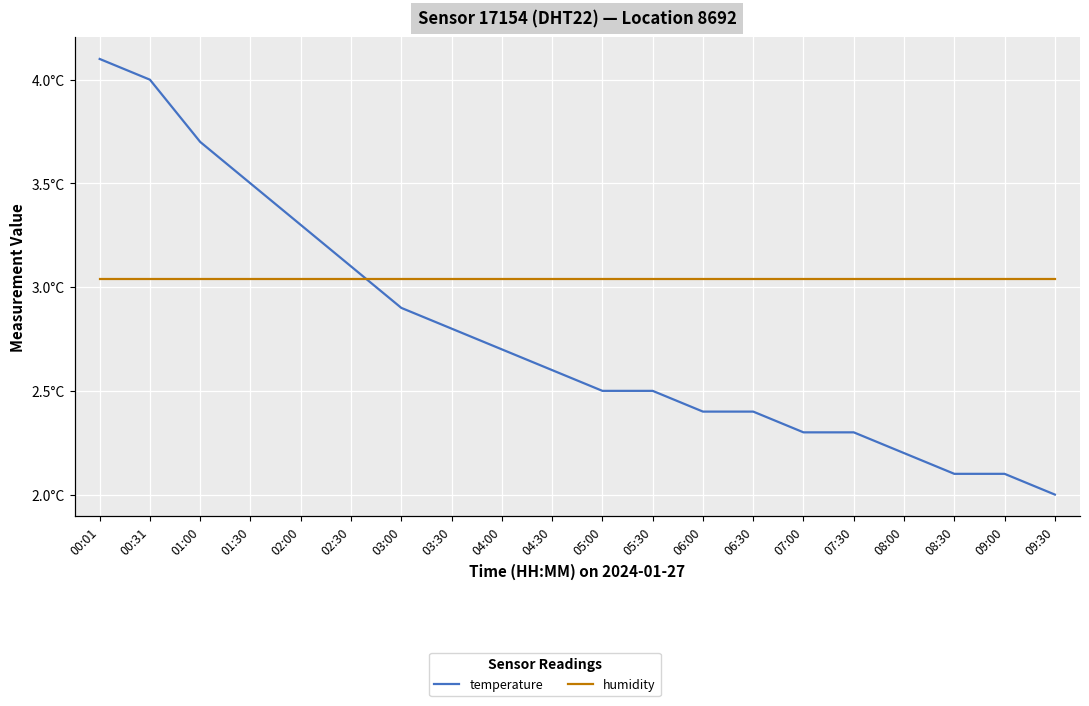

Which has a higher value, 05:30 or 00:31?

00:31